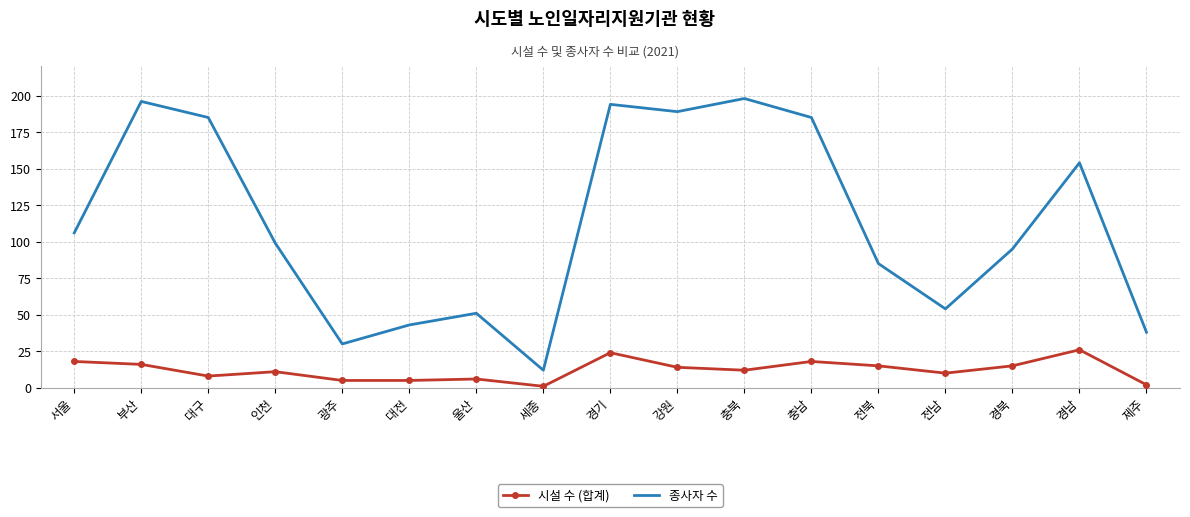

At how many categories does at least one series exceed 167?

6